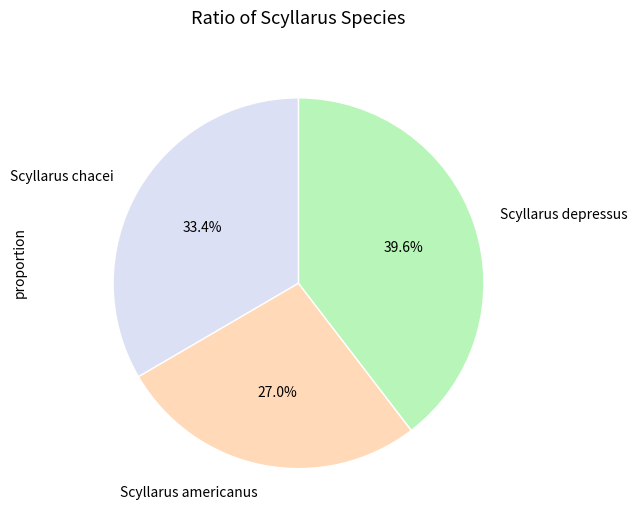

To the nearest percent, what is the difference between the Scyllarus americanus and Scyllarus depressus slice percentages?

13%